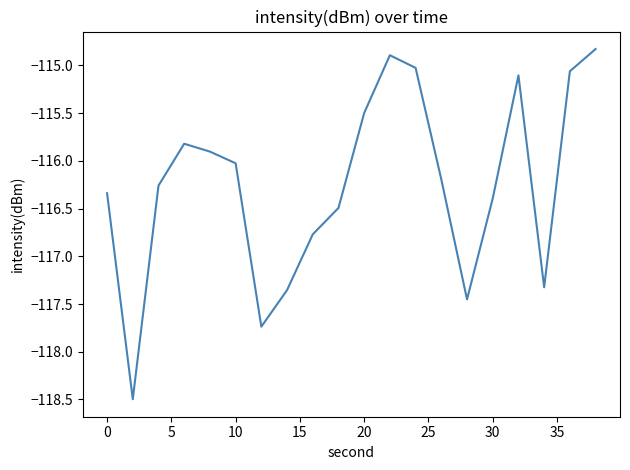

What is the minimum value shown in the chart?

-118.5